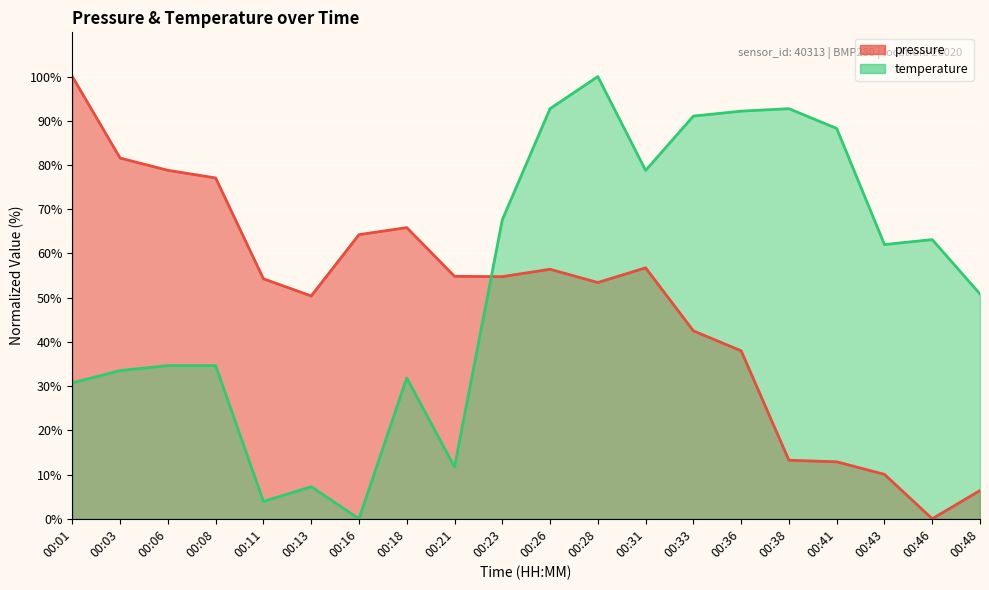

Reading right to left, what are all the values shown in this chart?

pressure: 6.4	0.0	10.0	12.9	13.2	38.0	42.5	56.8	53.4	56.4	54.8	54.8	65.8	64.2	50.4	54.3	77.1	78.8	81.6	100.0
temperature: 50.8	63.1	62.0	88.3	92.7	92.2	91.1	78.8	100.0	92.7	67.6	11.7	31.8	0.0	7.3	3.9	34.6	34.6	33.5	30.7